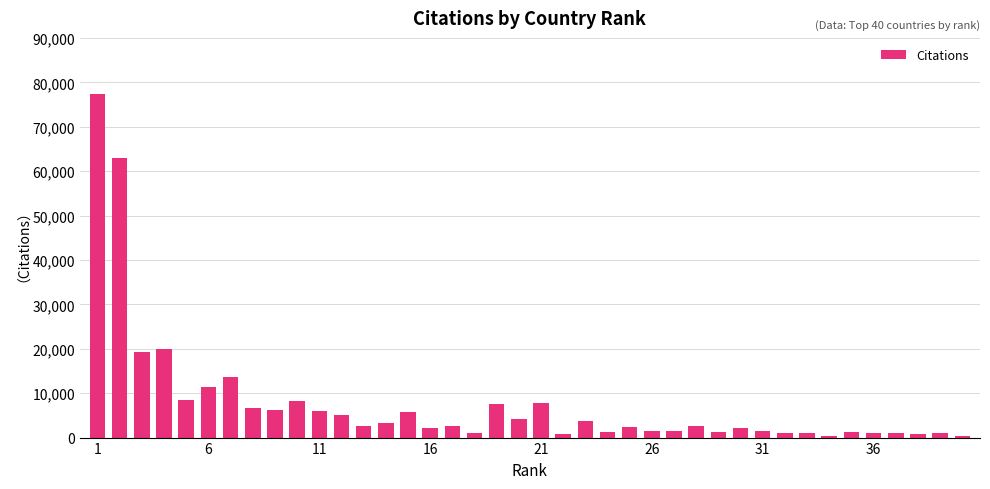

Are the bars grouped side by side (vs. stacked)?

No